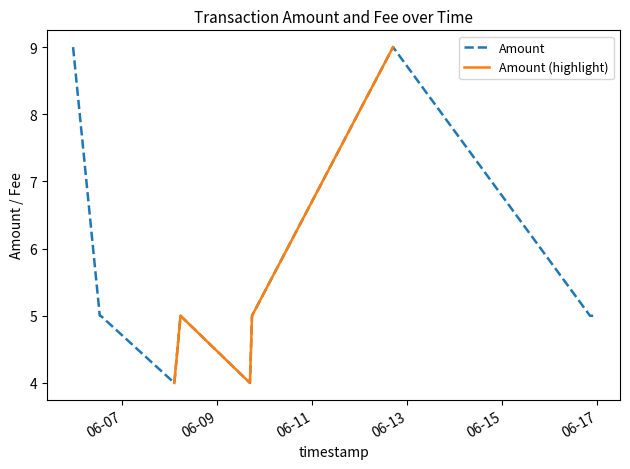

Is it true that the value at 2016-06-06 13:00:22 is 3?

False